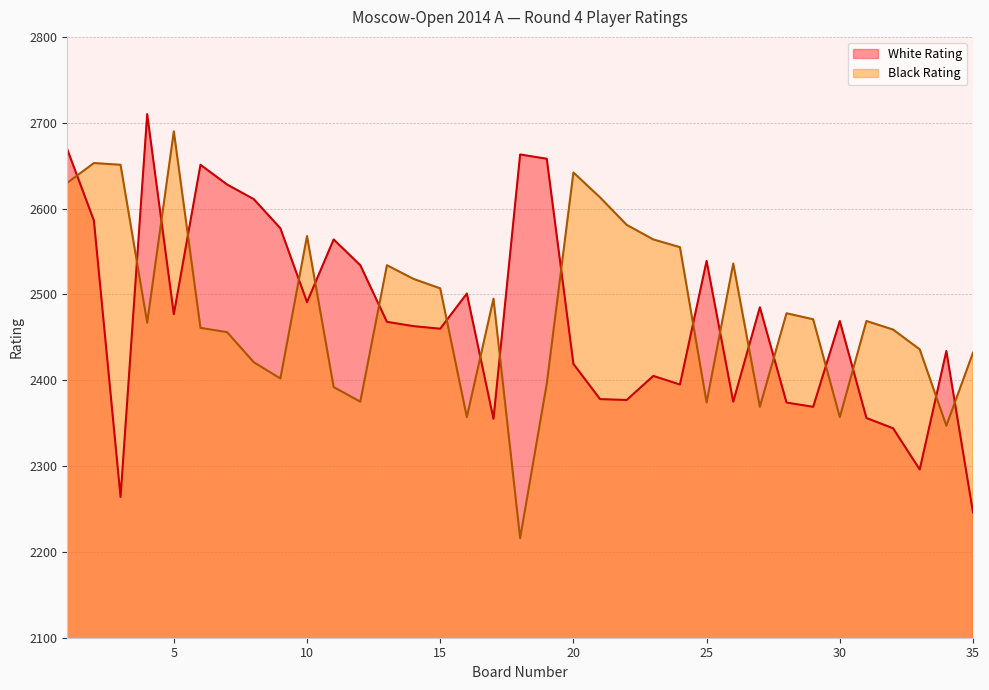

Reading left to right, extract all data points from this chart.

White Rating: 2669	2586	2264	2710	2477	2651	2628	2611	2577	2491	2564	2534	2468	2463	2460	2501	2355	2663	2658	2419	2378	2377	2405	2395	2539	2375	2485	2374	2369	2469	2356	2344	2296	2434	2246
Black Rating: 2630	2653	2651	2467	2690	2461	2456	2421	2402	2568	2392	2375	2534	2518	2507	2357	2495	2216	2396	2642	2613	2581	2564	2555	2374	2536	2369	2478	2471	2357	2469	2459	2436	2347	2432